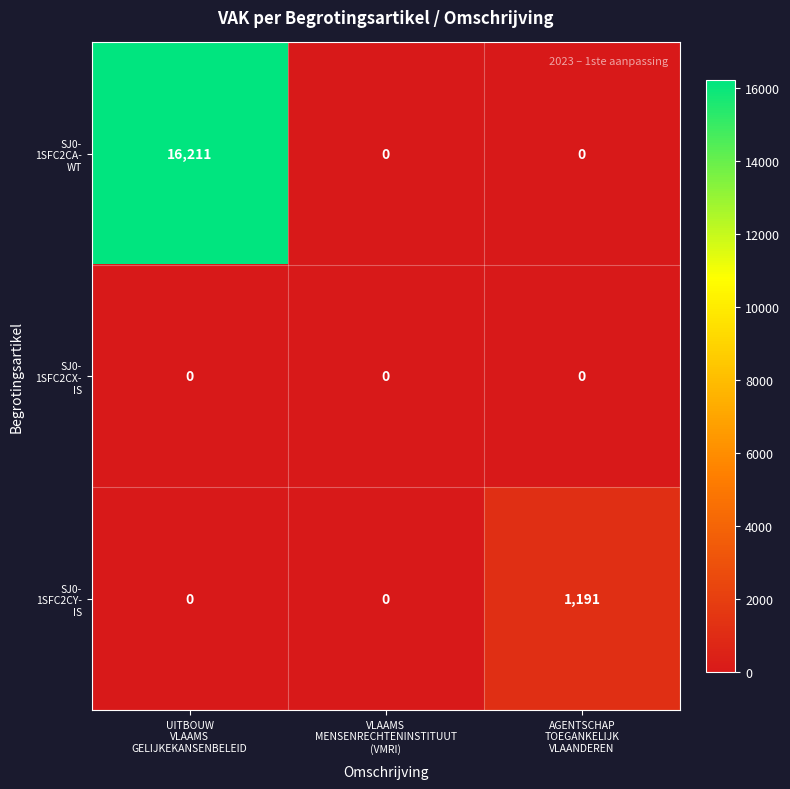

What is the greatest value displayed?

16211